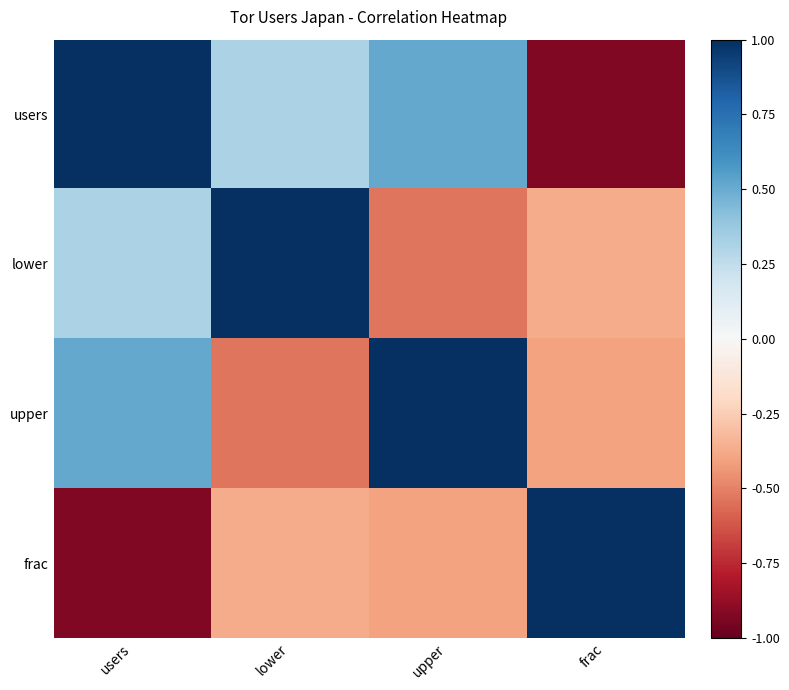

What is the spread (max minus min) of values at frac?

1.9